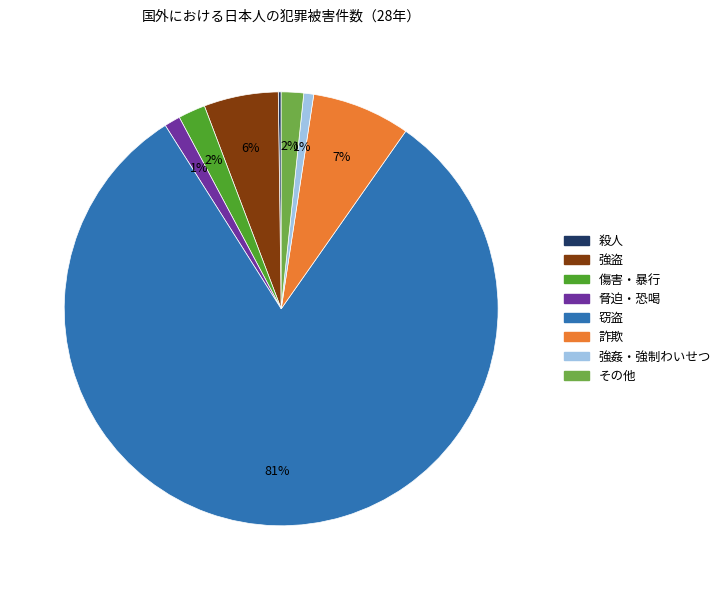

Does any single category account for the majority?

Yes